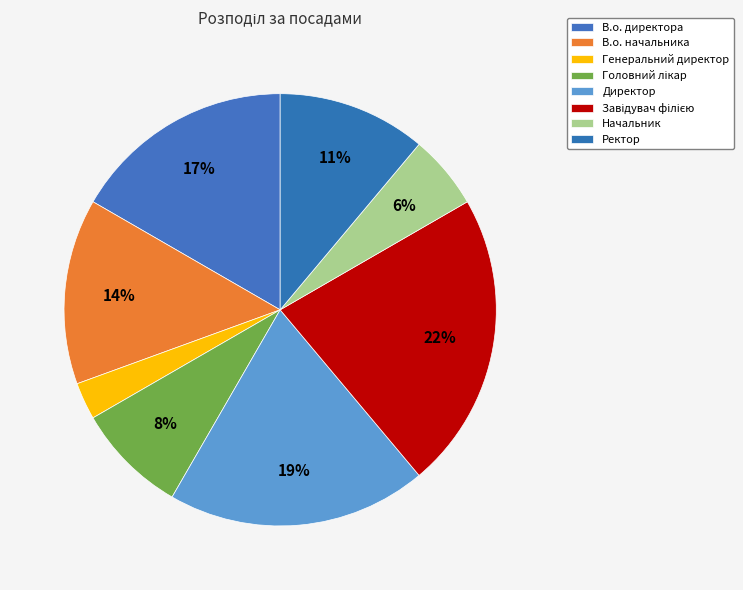

Is Директор the majority of the pie?

No